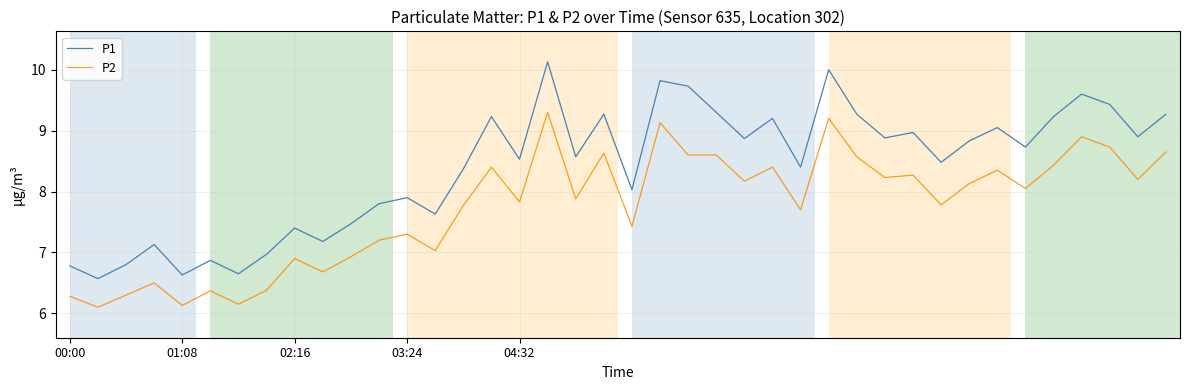

What is the average value of the P1 series?

8.4